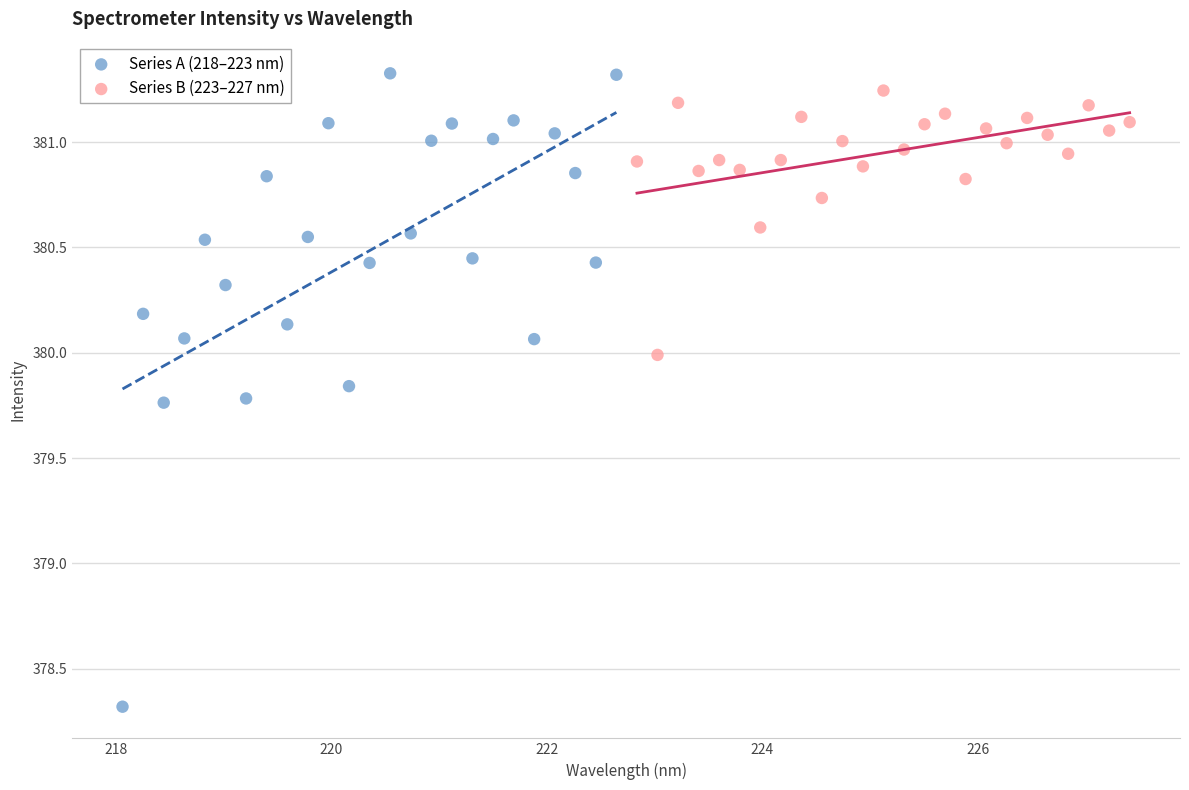

Which series contains the lowest Y value?

Series A (218–223 nm)